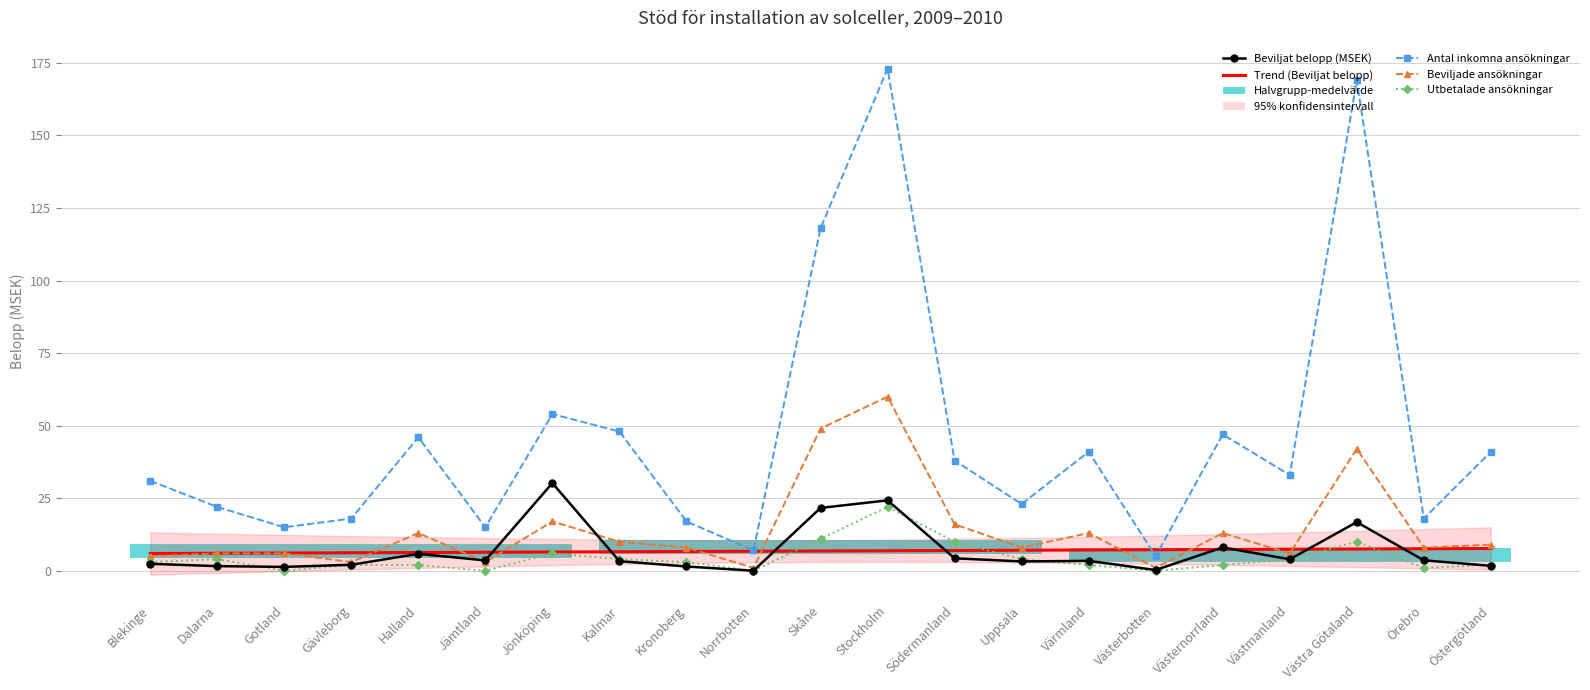

At which label does Utbetalade ansökningar reach its minimum?

Gotland